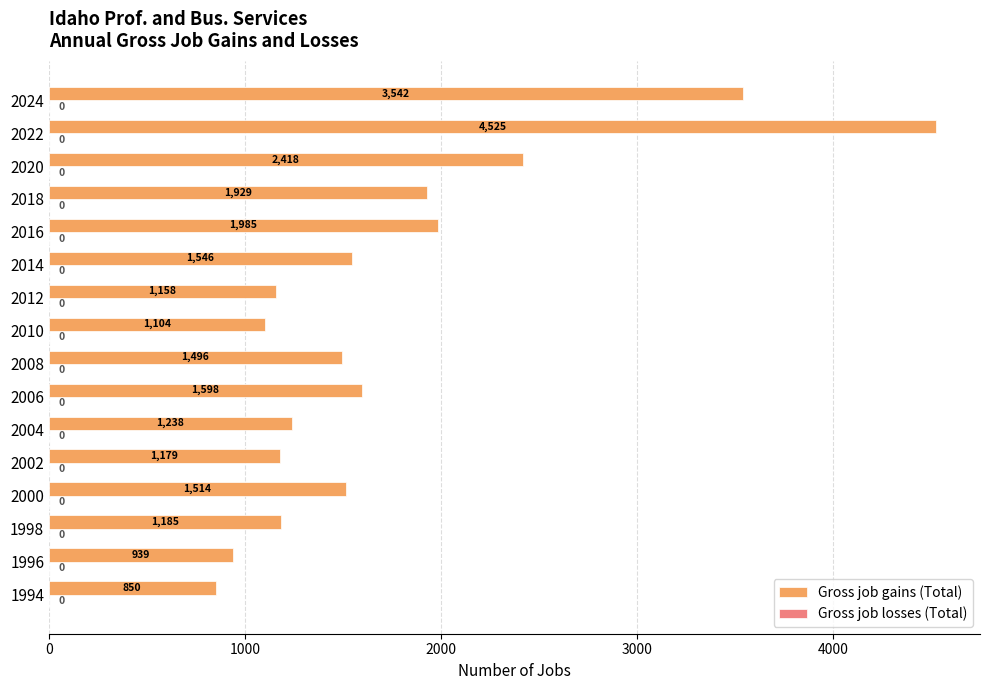

What is the greatest value displayed?

4525